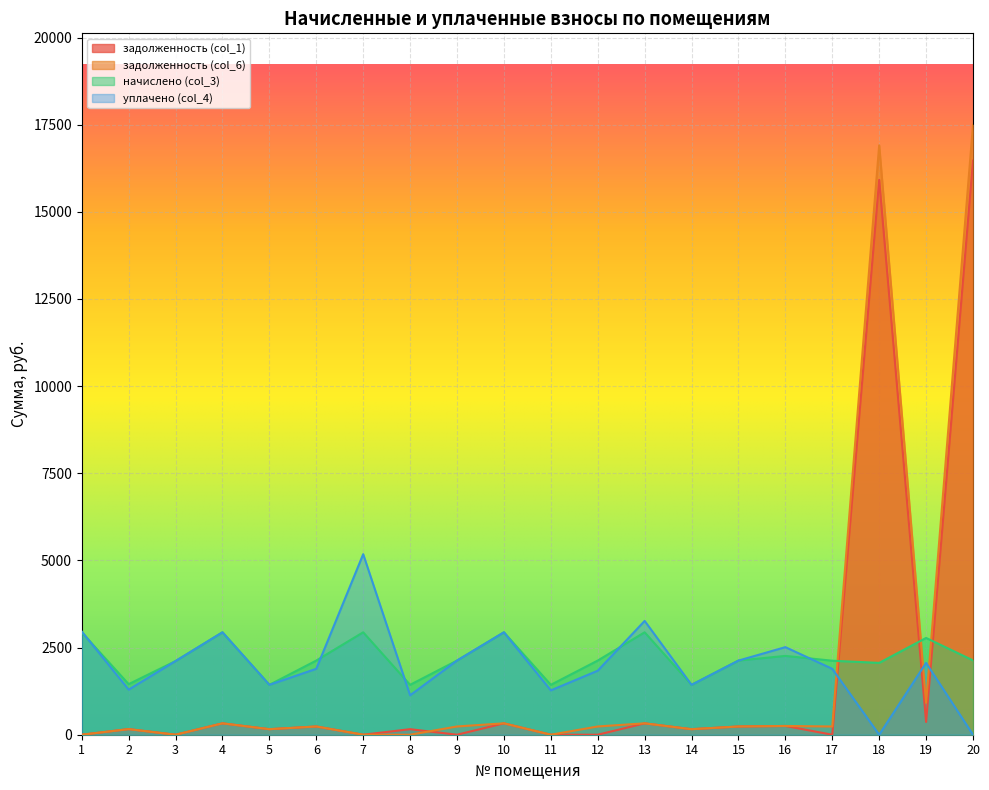

What is the sum of all уплачено (col_4) values?

40398.8